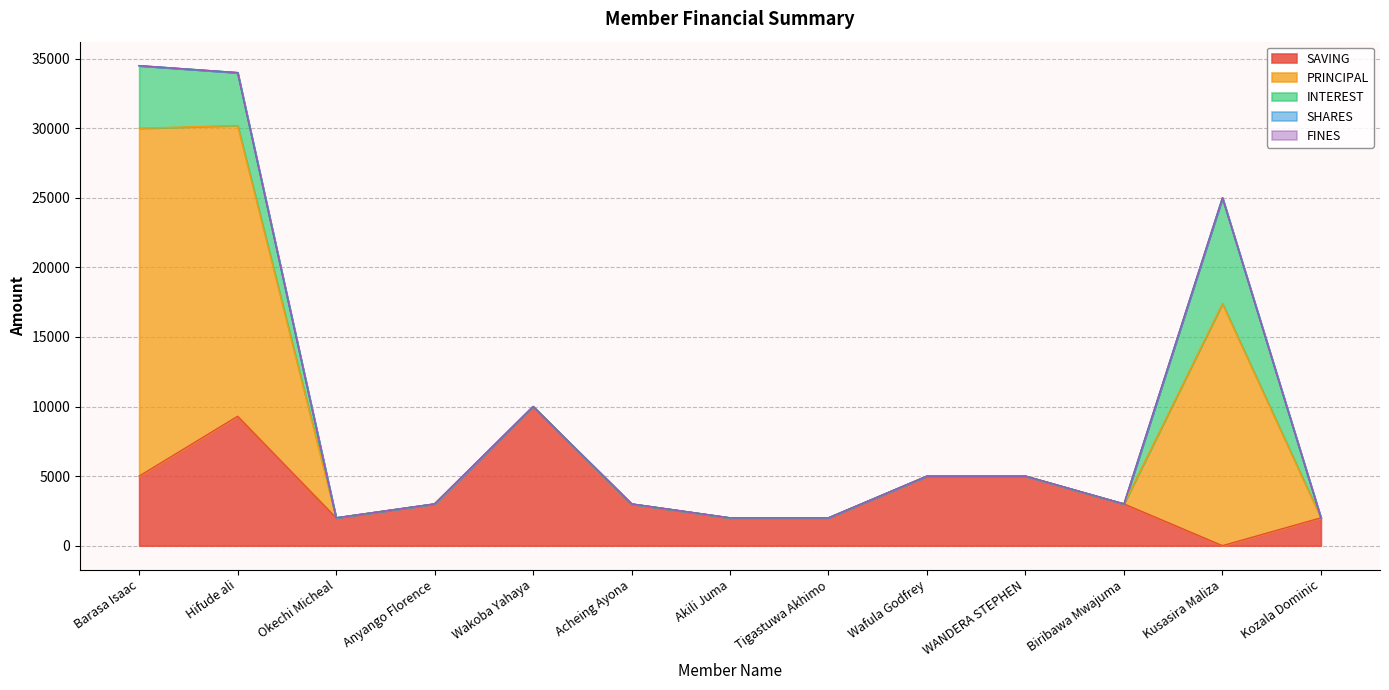

Reading left to right, transcribe all the data shown in this chart.

SAVING: Barasa Isaac=5000	Hifude ali=9300	Okechi Micheal=2000	Anyango Florence=3000	Wakoba Yahaya=10000	Acheing Ayona=3000	Akili Juma=2000	Tigastuwa Akhimo=2000	Wafula Godfrey=5000	WANDERA STEPHEN=5000	Biribawa Mwajuma=3000	Kusasira Maliza=0	Kozala Dominic=2000
PRINCIPAL: Barasa Isaac=25000	Hifude ali=20900	Okechi Micheal=0	Anyango Florence=0	Wakoba Yahaya=0	Acheing Ayona=0	Akili Juma=0	Tigastuwa Akhimo=0	Wafula Godfrey=0	WANDERA STEPHEN=0	Biribawa Mwajuma=0	Kusasira Maliza=17400	Kozala Dominic=0
INTEREST: Barasa Isaac=4500	Hifude ali=3800	Okechi Micheal=0	Anyango Florence=0	Wakoba Yahaya=0	Acheing Ayona=0	Akili Juma=0	Tigastuwa Akhimo=0	Wafula Godfrey=0	WANDERA STEPHEN=0	Biribawa Mwajuma=0	Kusasira Maliza=7600	Kozala Dominic=0
SHARES: Barasa Isaac=0	Hifude ali=0	Okechi Micheal=0	Anyango Florence=0	Wakoba Yahaya=0	Acheing Ayona=0	Akili Juma=0	Tigastuwa Akhimo=0	Wafula Godfrey=0	WANDERA STEPHEN=0	Biribawa Mwajuma=0	Kusasira Maliza=0	Kozala Dominic=0
FINES: Barasa Isaac=0	Hifude ali=0	Okechi Micheal=0	Anyango Florence=0	Wakoba Yahaya=0	Acheing Ayona=0	Akili Juma=0	Tigastuwa Akhimo=0	Wafula Godfrey=0	WANDERA STEPHEN=0	Biribawa Mwajuma=0	Kusasira Maliza=0	Kozala Dominic=0